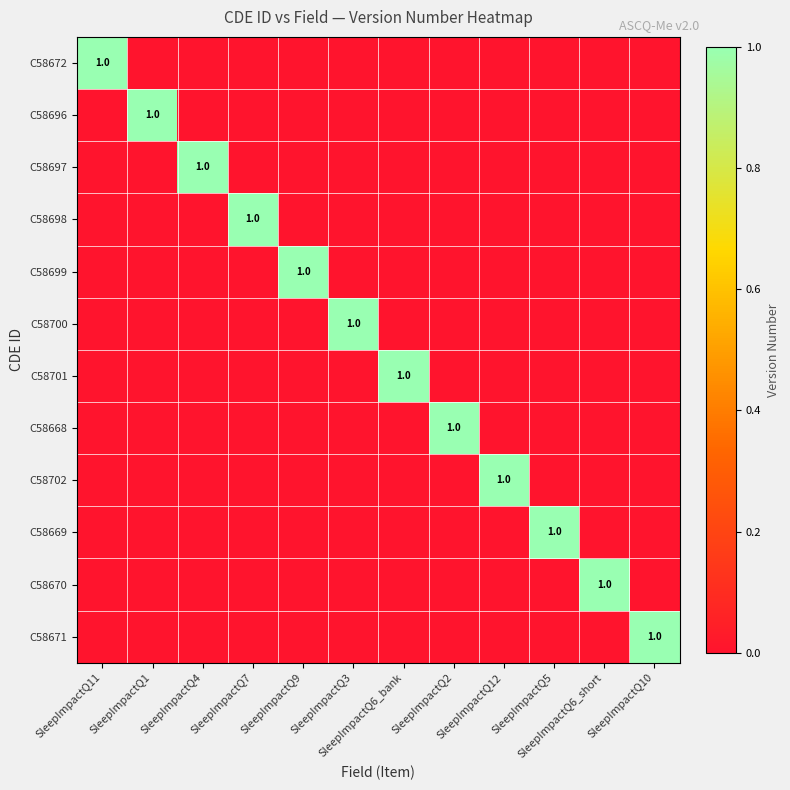

Which has a higher value, SleepImpactQ10 or SleepImpactQ3?

SleepImpactQ10